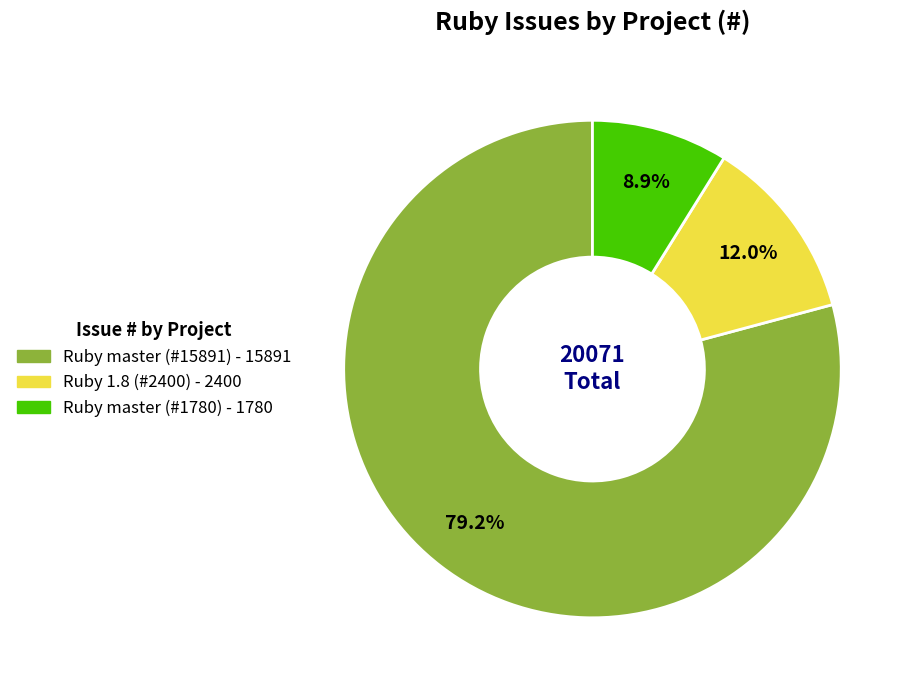

Is there any slice that represents more than half of the pie?

Yes